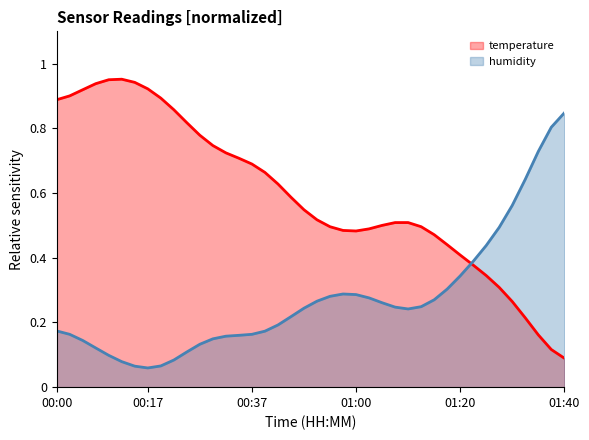

Where do temperature and humidity first cross each other?

01:20 and 01:23